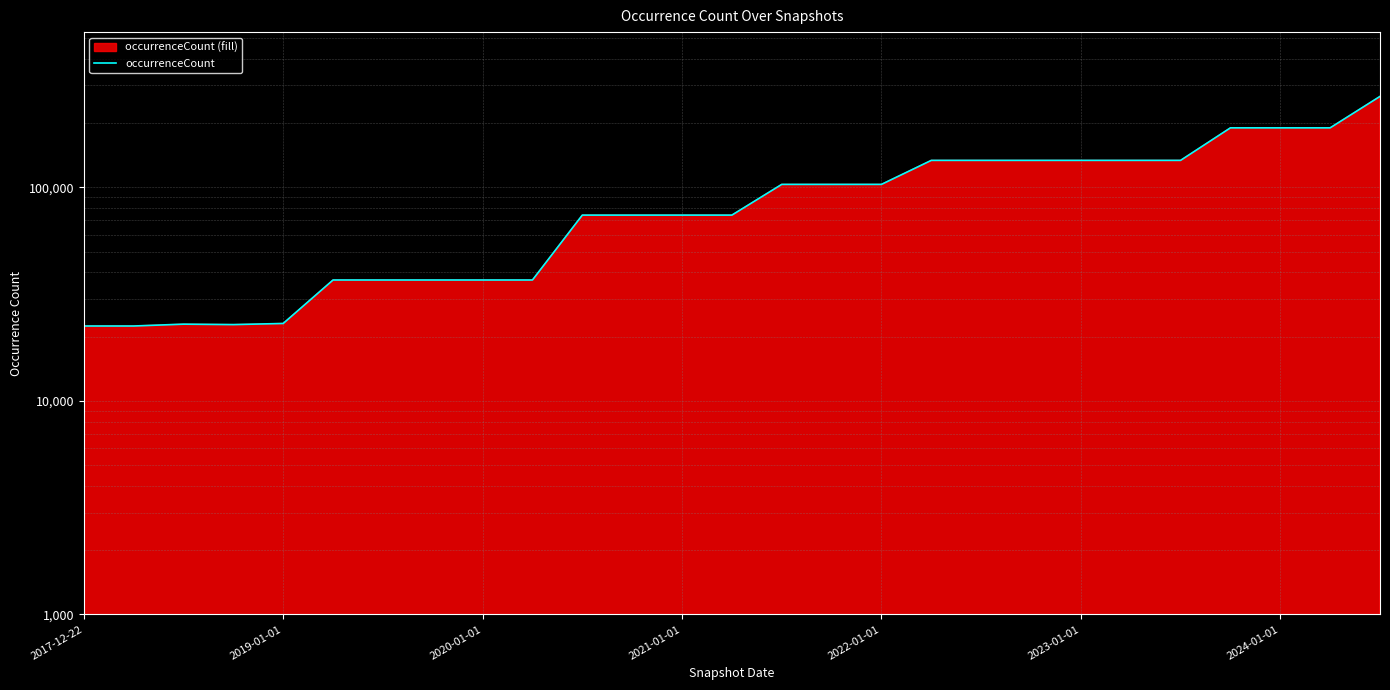

Count the number of categories in the chart.

27